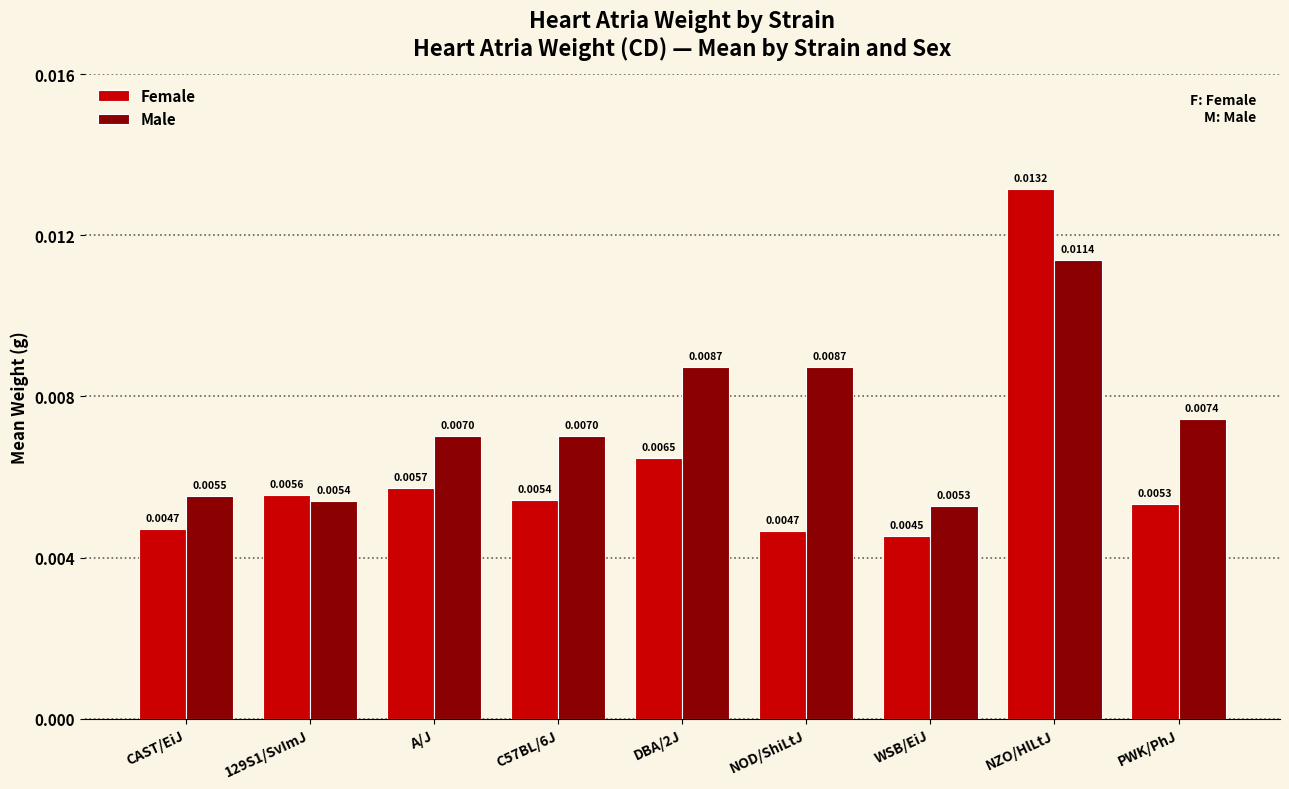

Is the value of Female at WSB/EiJ greater than the value of Male at NZO/HlLtJ?

No